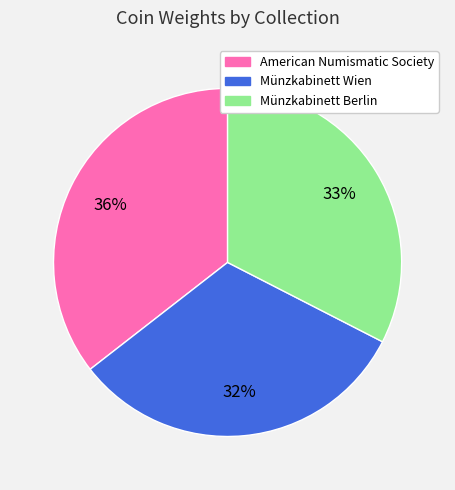

Which slice is the smallest?

Münzkabinett Wien